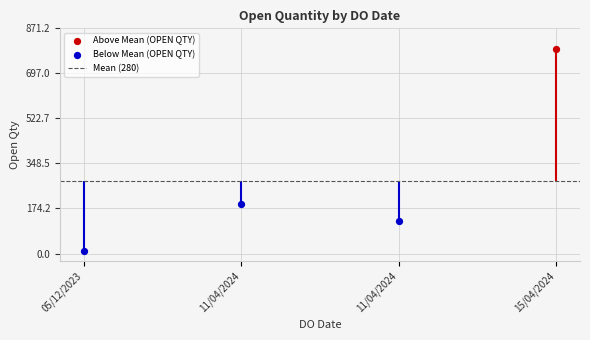

Approximately how many times larger is the value at 15/04/2024 compared to 11/04/2024?

4.2